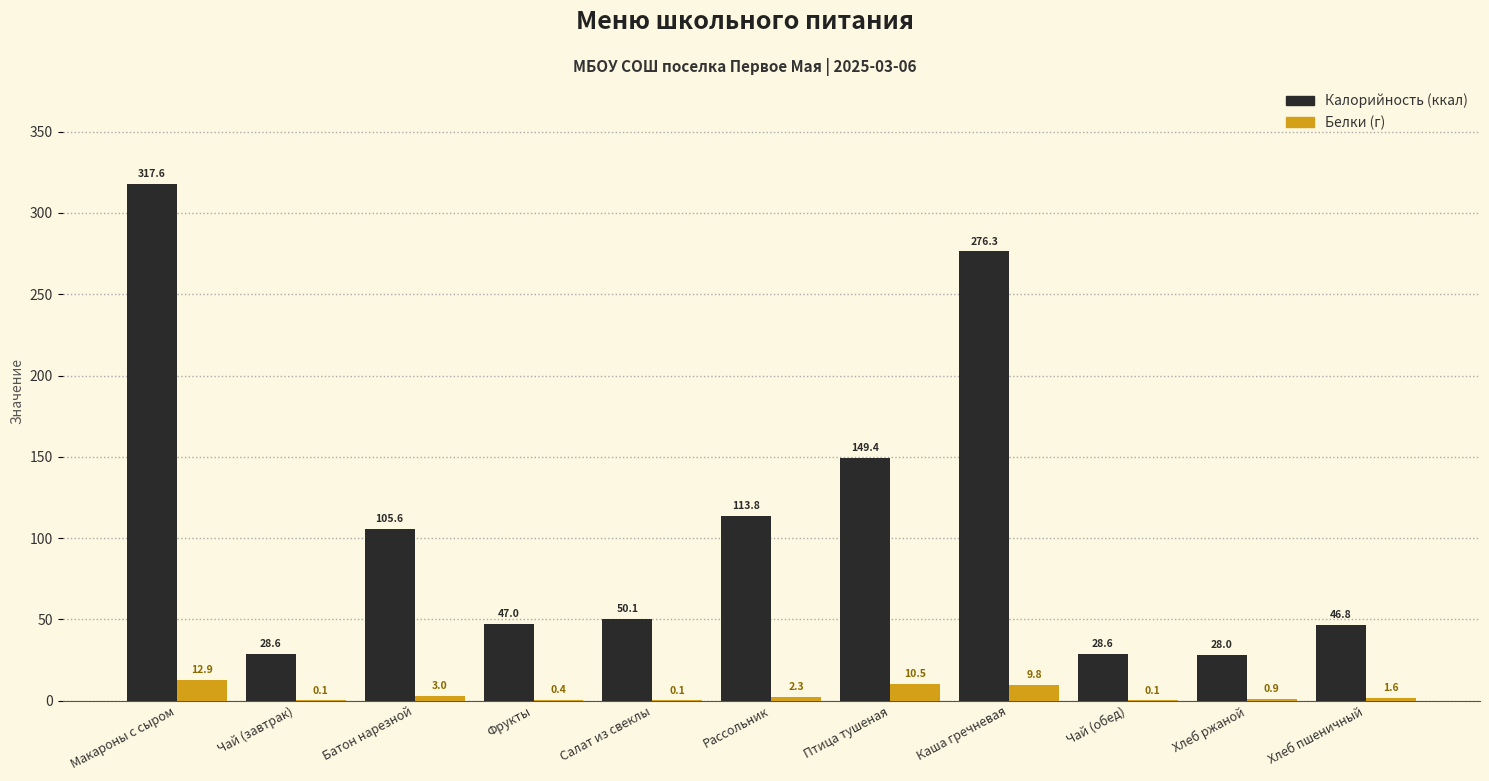

What is the total value across all series at Хлеб ржаной?

28.9